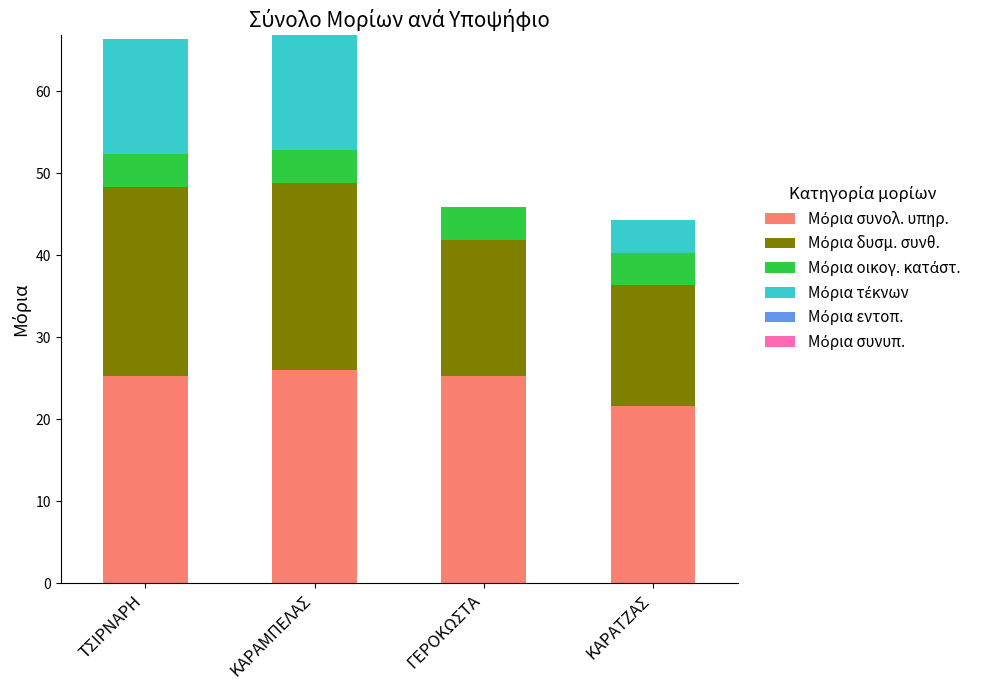

What is the total value across all series at ΚΑΡΑΜΠΕΛΑΣ?

66.8